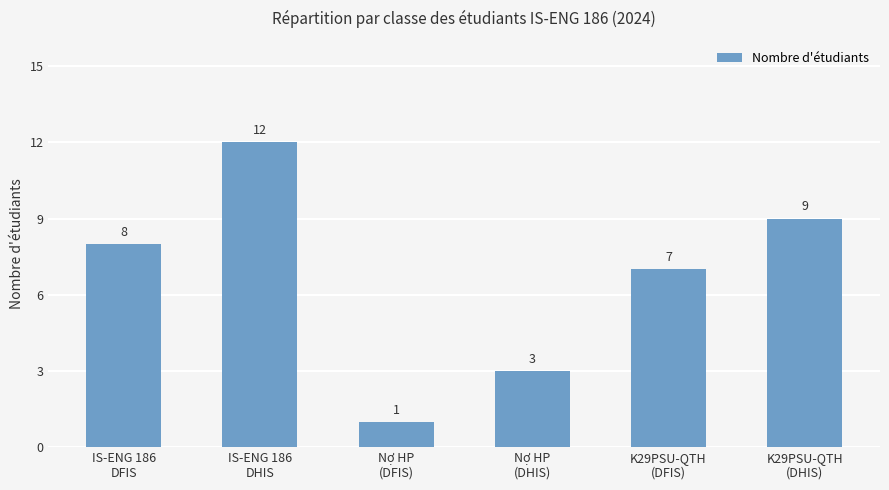

List the labels in order of value, largest first.

IS-ENG 186
DHIS, K29PSU-QTH
(DHIS), IS-ENG 186
DFIS, K29PSU-QTH
(DFIS), Nợ HP
(DHIS), Nợ HP
(DFIS)